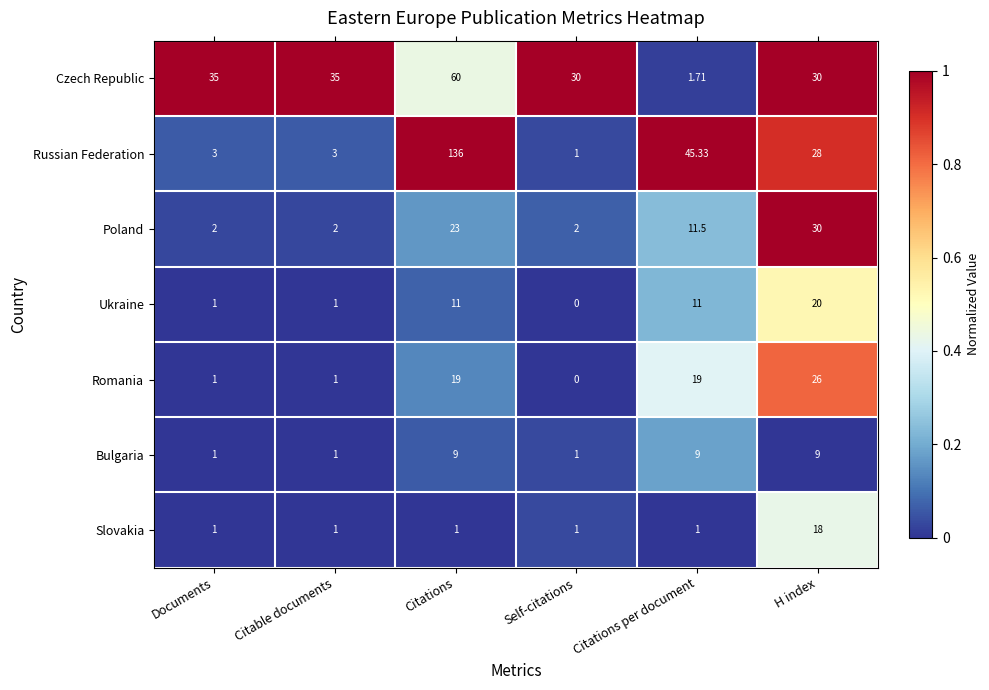

Which series has the largest total across all categories?

Russian Federation